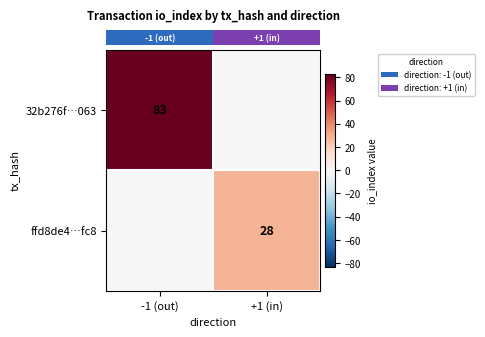

Which series has the widest spread of values?

row_0